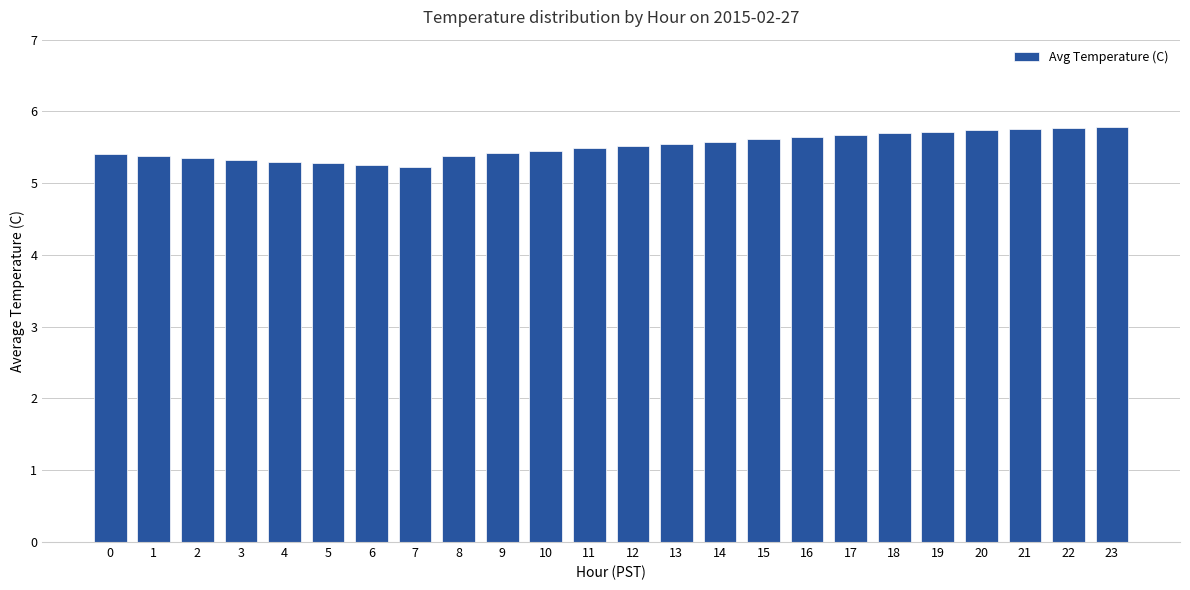

What is the difference between the values at 18 and 0?

0.3